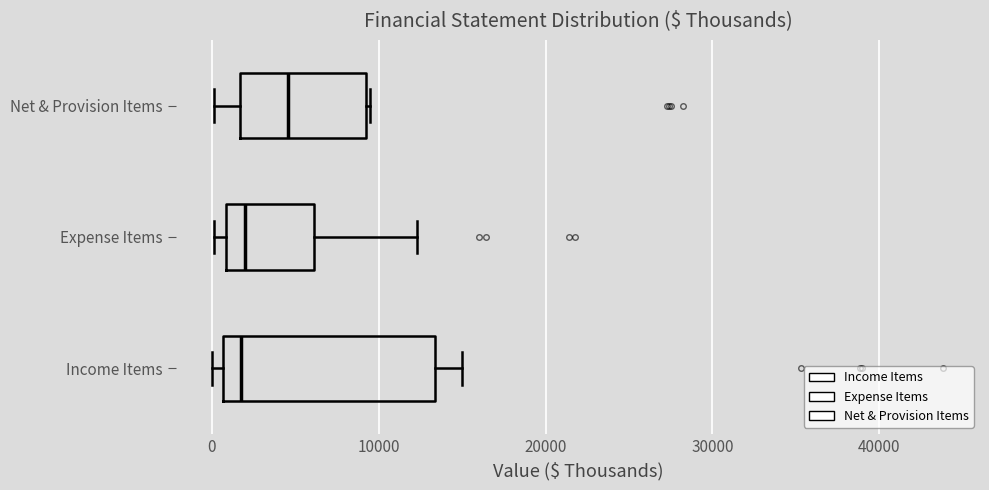

Comparing the boxes themselves (not the whiskers), which one is the widest?

Income Items